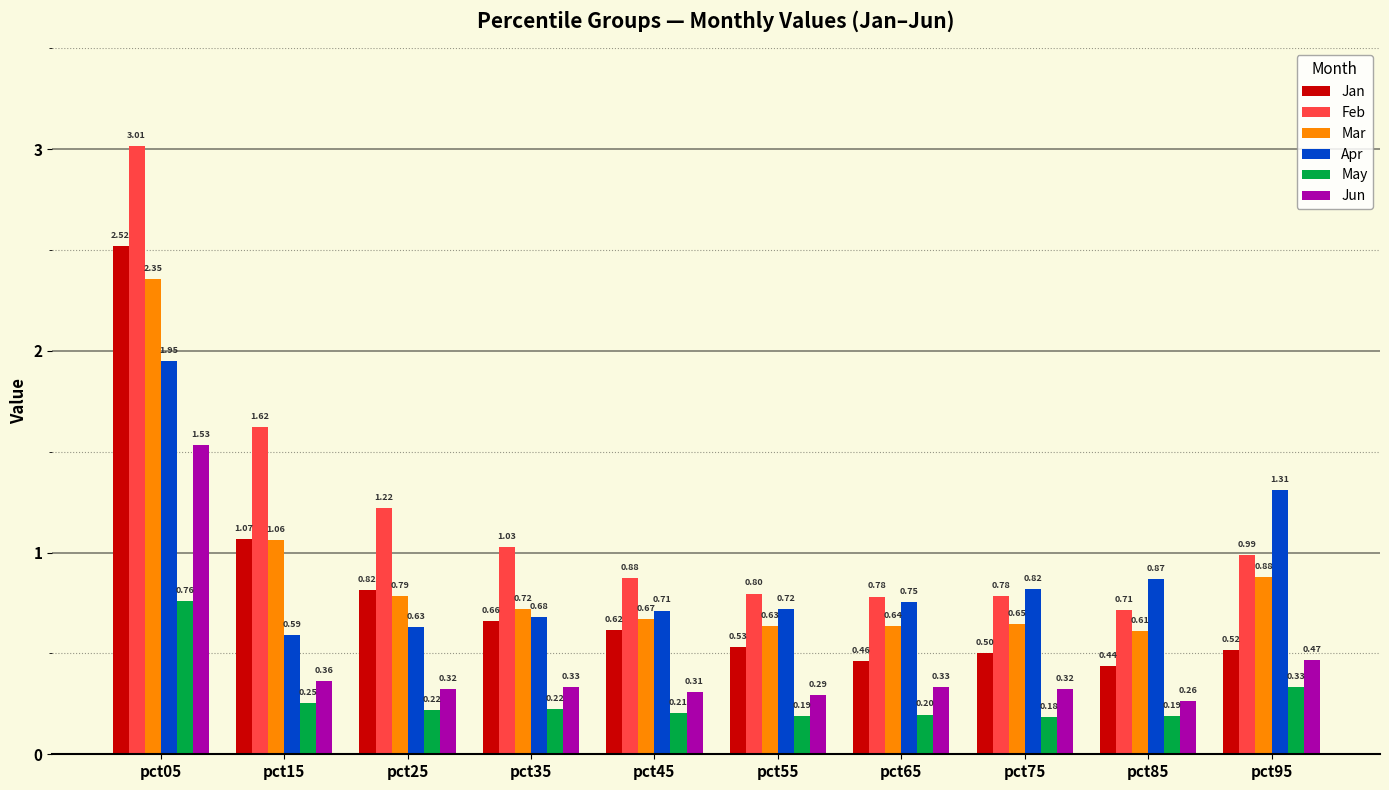

The Jun series shows 0.7 at pct05. True or false?

False